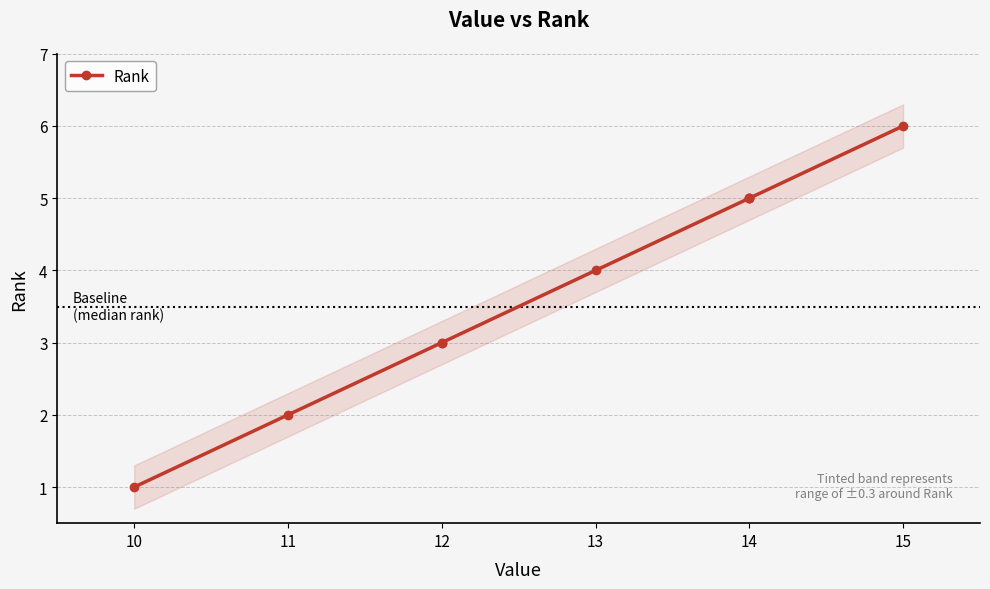

At which label does the data first exceed 4?

14